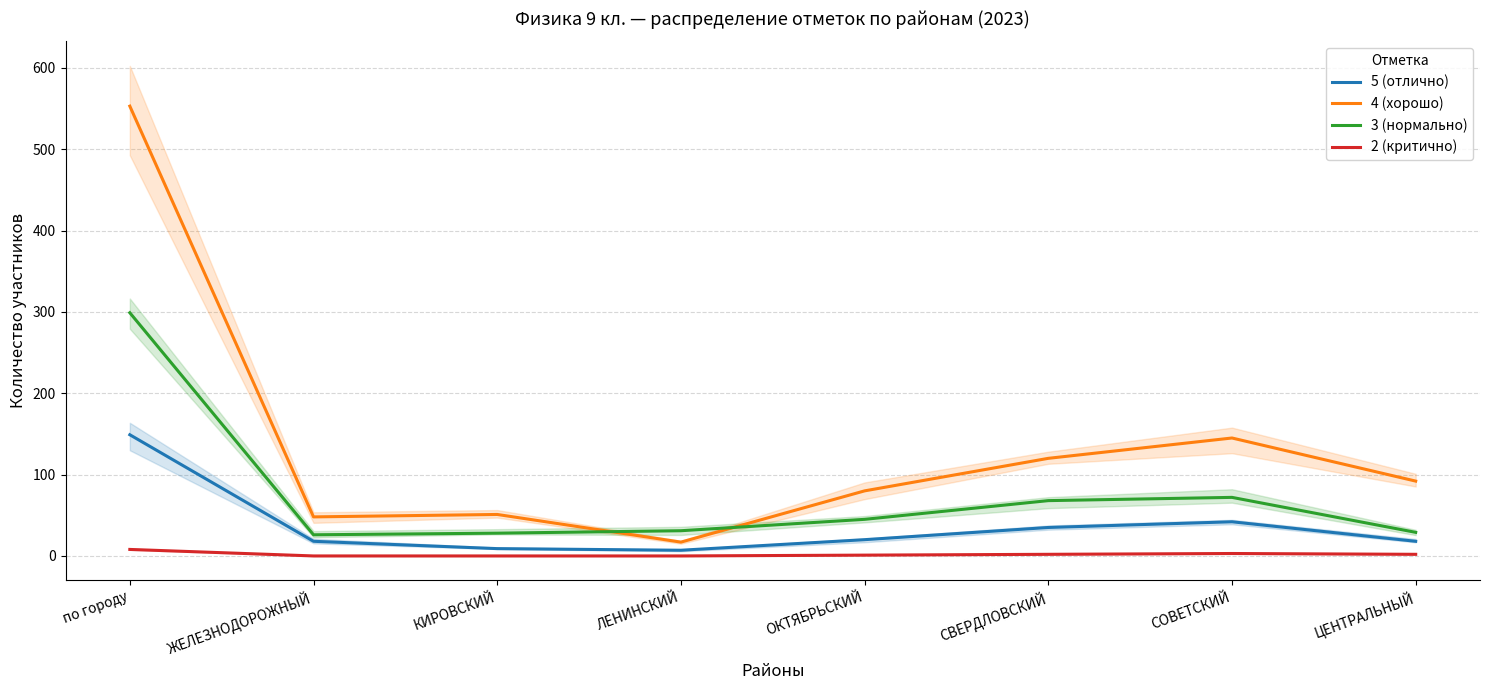

What is the value of the 4 (хорошо) point at the 6th from the left?

120